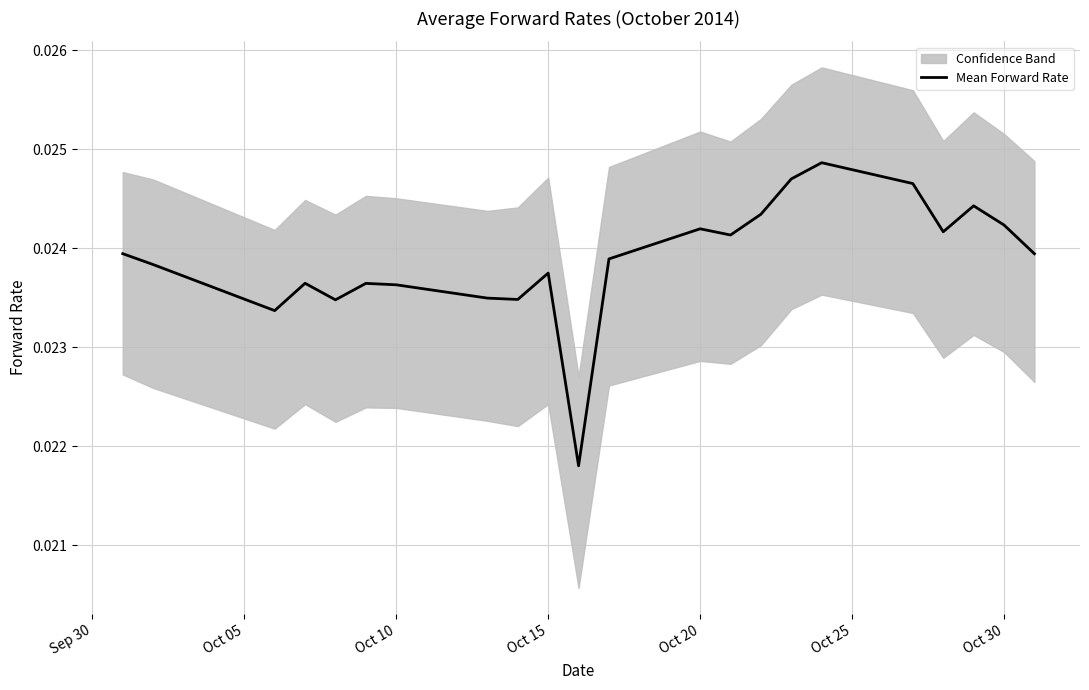

How many points are lower than both their immediate neighbors (excluding endpoints)?

6